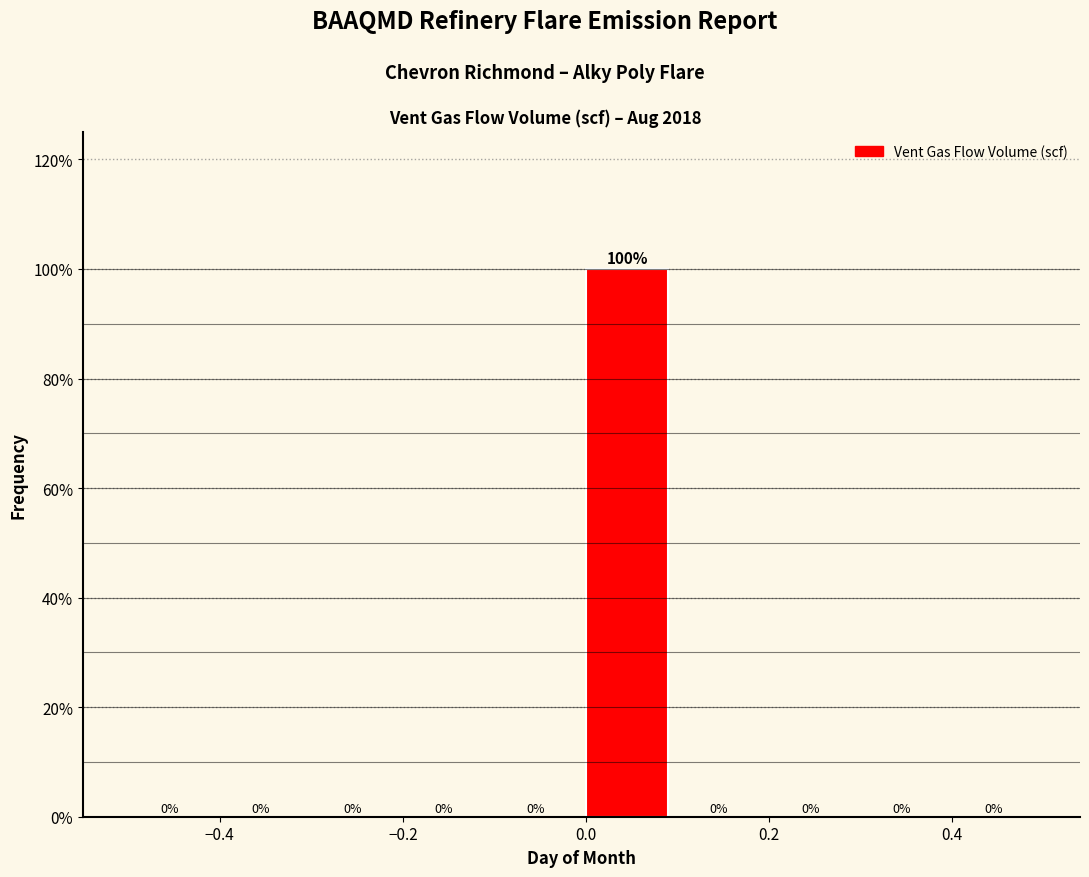

Over which range of the x-axis is the bar tallest?

0.0 to 0.1